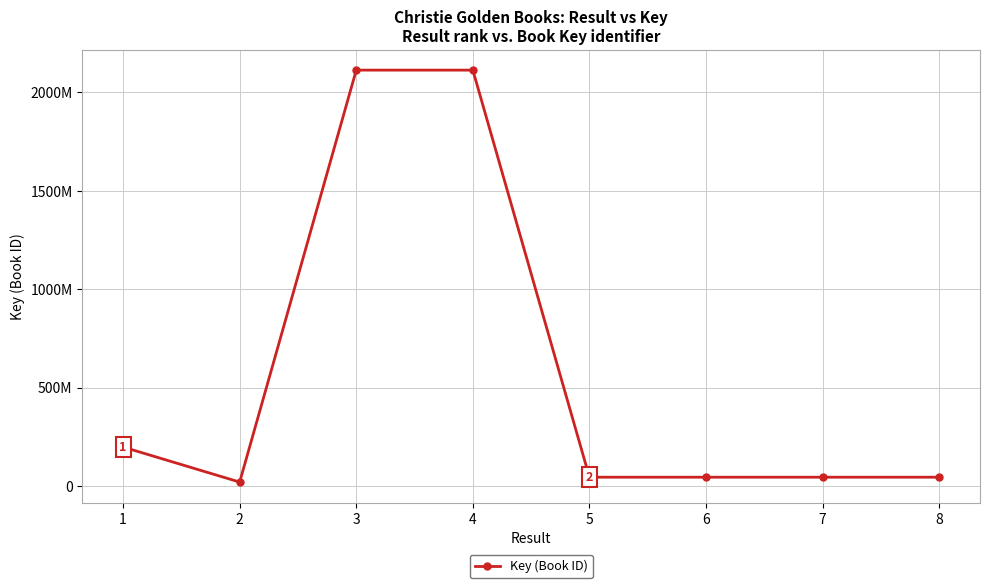

Does the chart have visible grid lines?

Yes